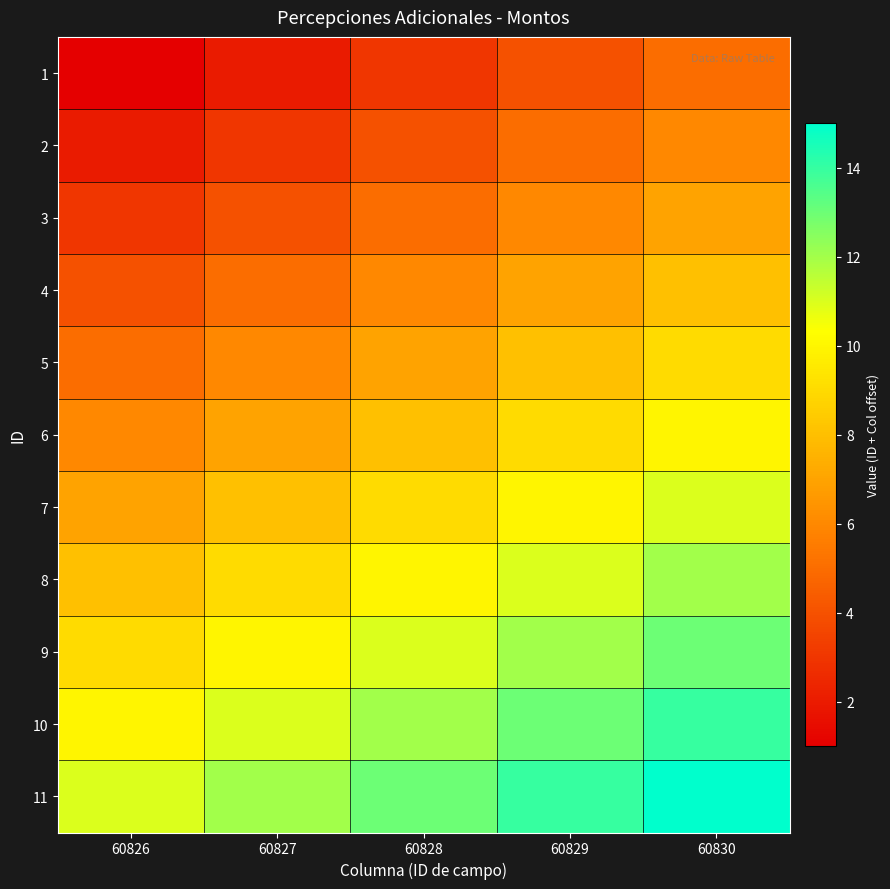

Between 60827 and 60829, which series saw the biggest shift?

1